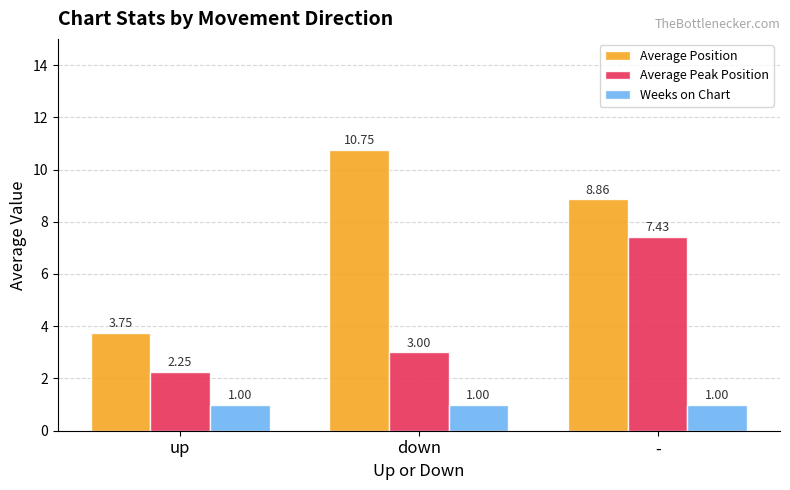

List the series in order of their overall mean, highest first.

Average Position, Average Peak Position, Weeks on Chart